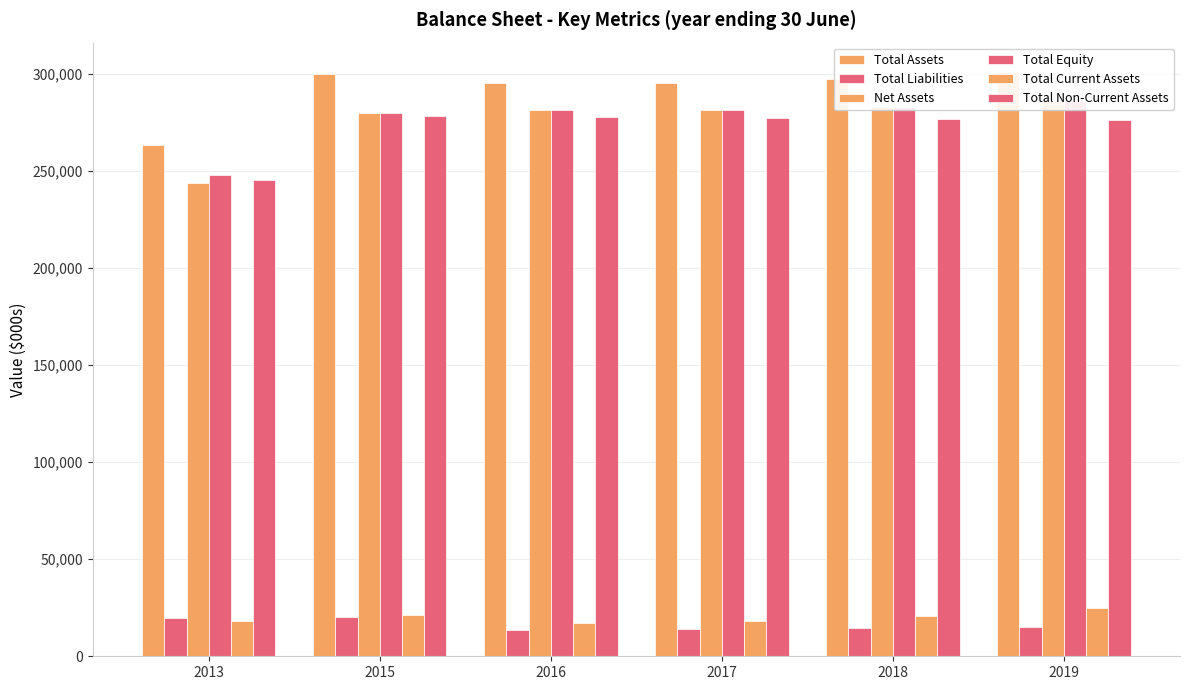

Reading left to right, list all the values displayed in this chart.

Total Assets: 2013=263393.0	2015=299544.0	2016=294876.0	2017=295291.0	2018=297390.0	2019=300868.0
Total Liabilities: 2013=19696.2	2015=20047.2	2016=13755.4	2017=14236.7	2018=14697.0	2019=15137.2
Net Assets: 2013=243696.8	2015=279496.8	2016=281120.6	2017=281054.3	2018=282693.0	2019=285730.8
Total Equity: 2013=247739.8	2015=279497.0	2016=281121.0	2017=281055.0	2018=282693.0	2019=285730.0
Total Current Assets: 2013=17960.0	2015=21414.0	2016=17237.0	2017=18192.0	2018=20880.0	2019=24996.0
Total Non-Current Assets: 2013=245433.0	2015=278130.0	2016=277639.0	2017=277099.0	2018=276510.0	2019=275872.0